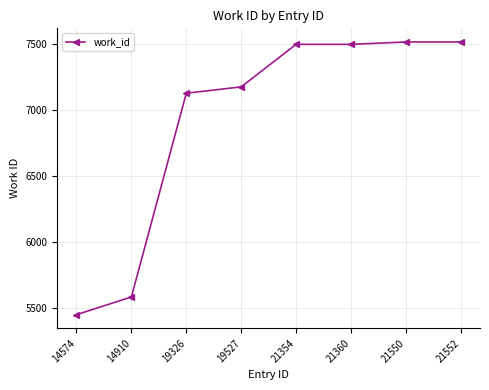

What is the value of the 7th point from the left?

7516